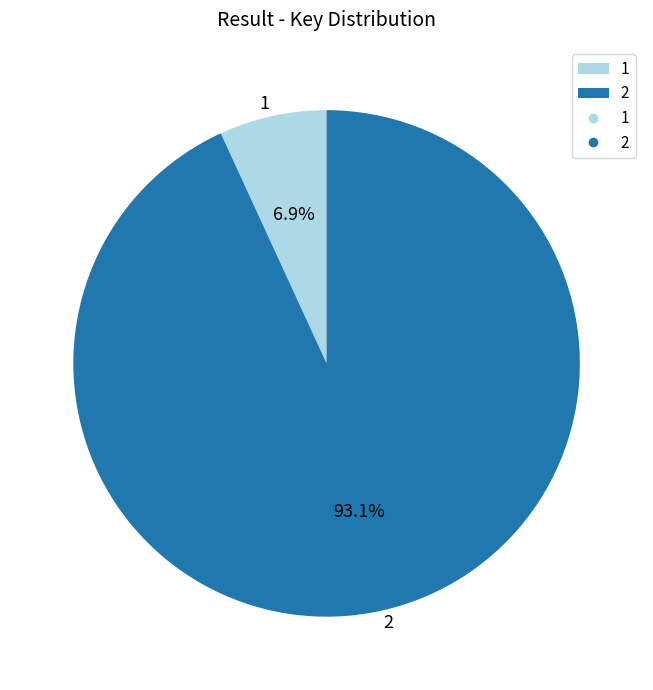

To the nearest percent, what percentage of the pie is 1?

7%